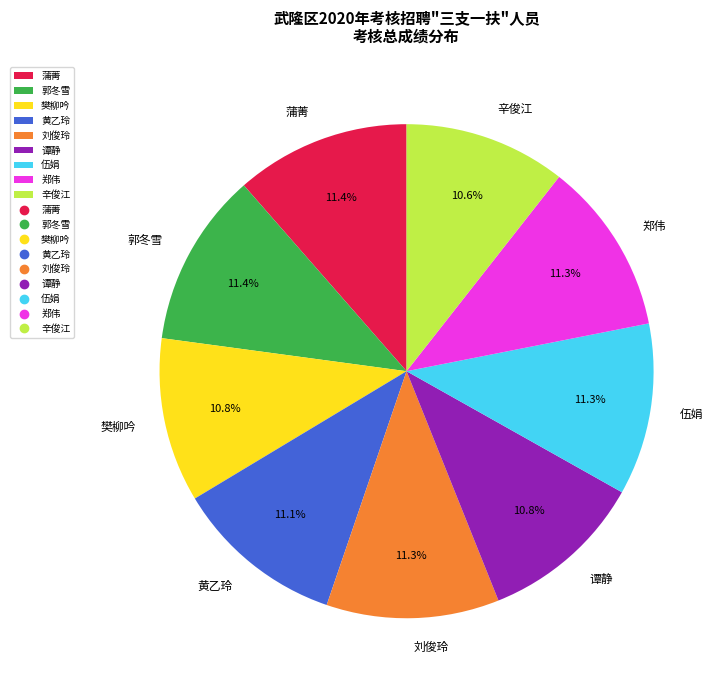

Between 蒲菁 and 辛俊江, which is larger?

蒲菁